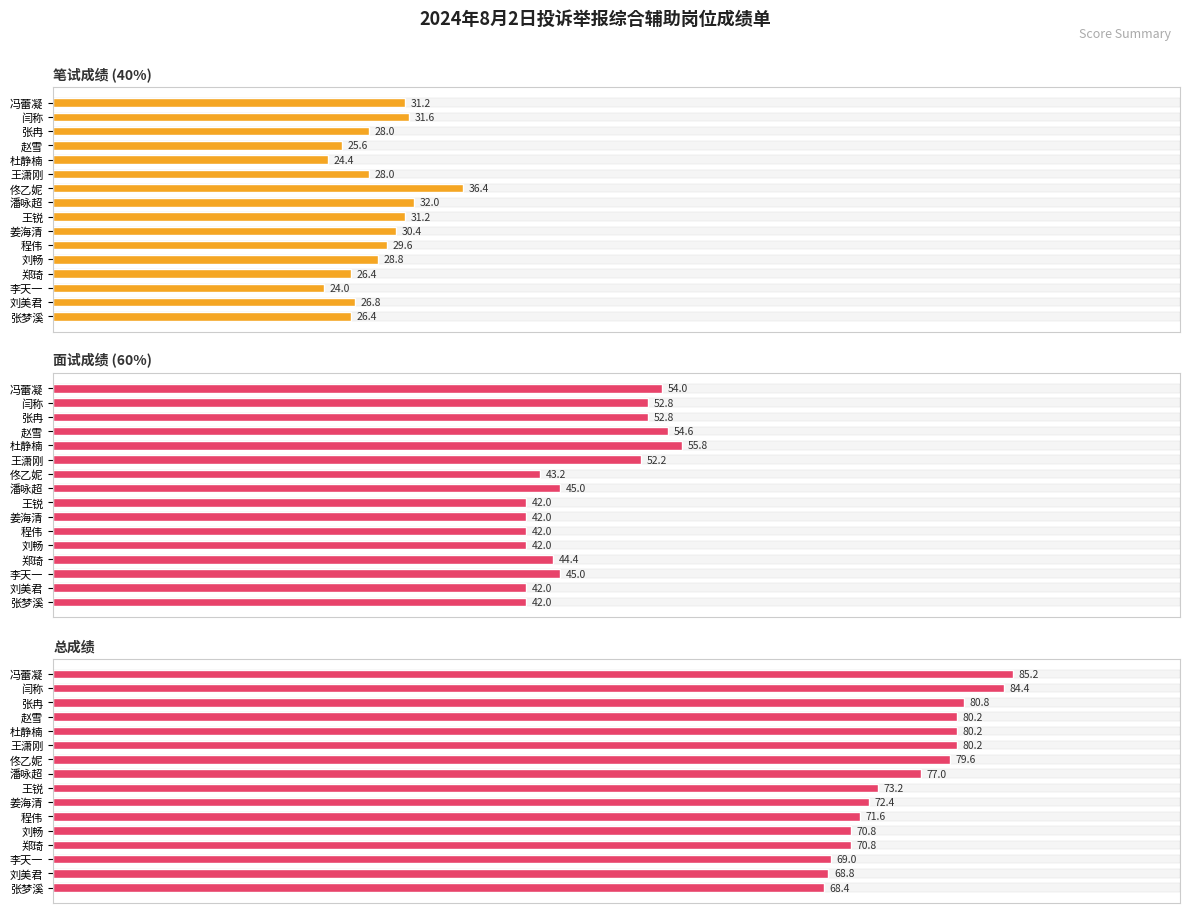

Where is 总成绩 nearest to the value 76?

潘咏超